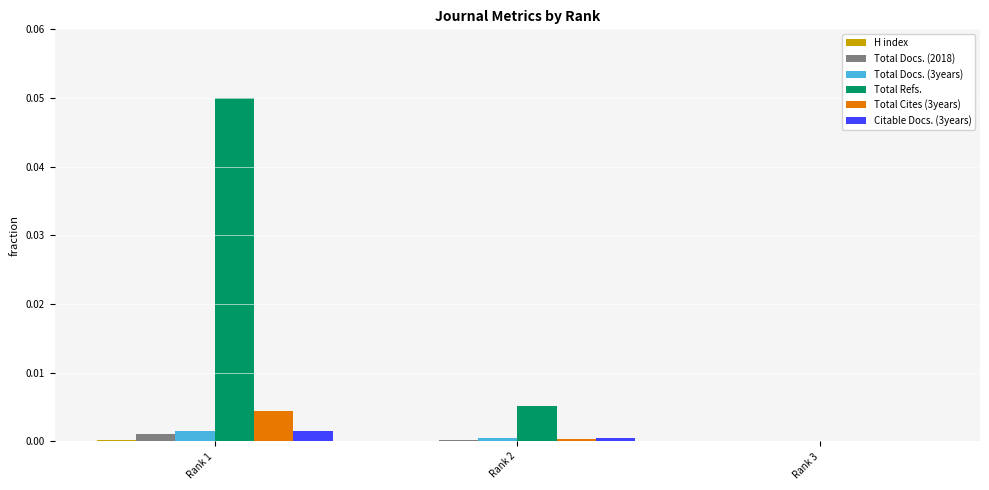

Which series has the largest total across all categories?

Total Refs.